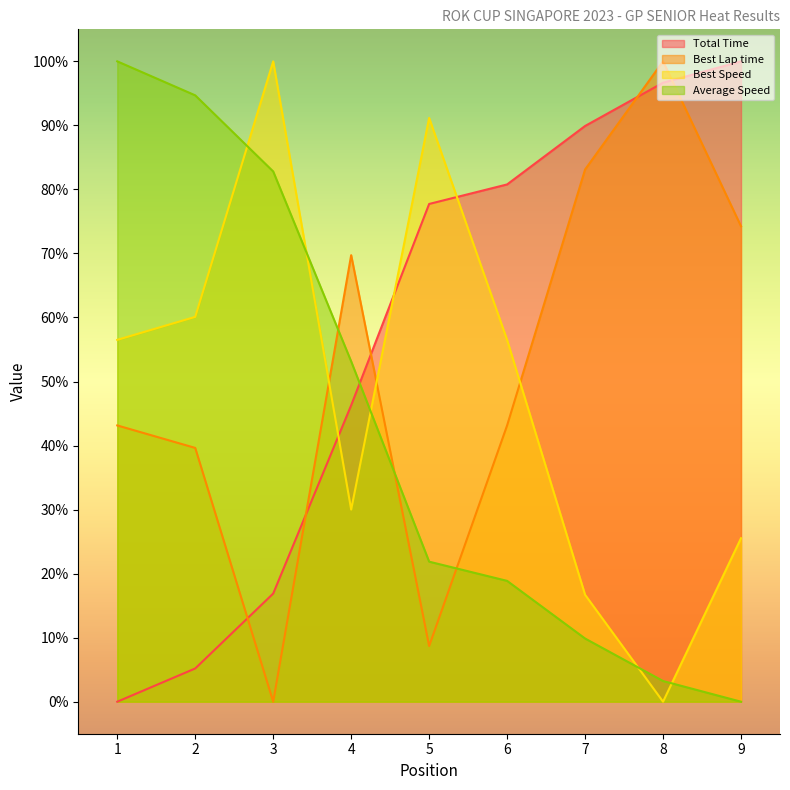

Does the chart have visible grid lines?

No